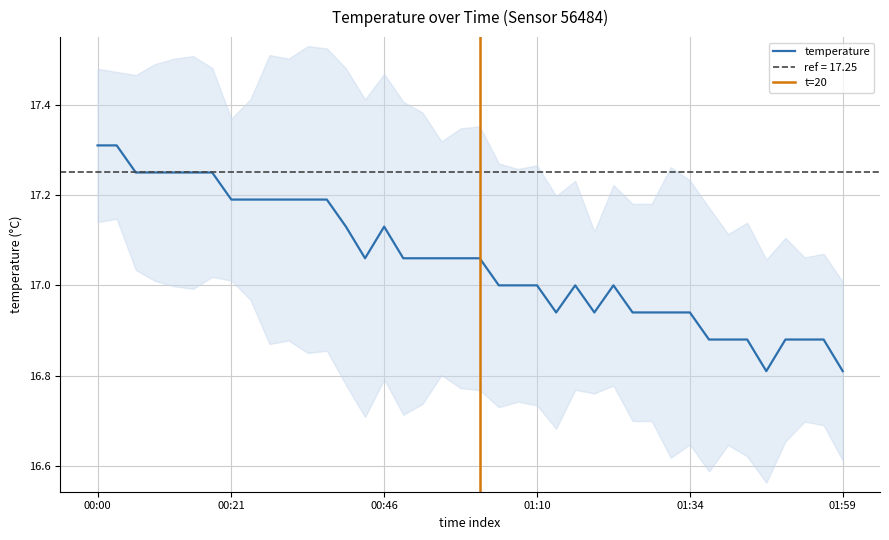

Reading left to right, extract all data points from this chart.

17.3	17.3	17.2	17.2	17.2	17.2	17.2	17.2	17.2	17.2	17.2	17.2	17.2	17.1	17.1	17.1	17.1	17.1	17.1	17.1	17.1	17.0	17.0	17.0	16.9	17.0	16.9	17.0	16.9	16.9	16.9	16.9	16.9	16.9	16.9	16.8	16.9	16.9	16.9	16.8